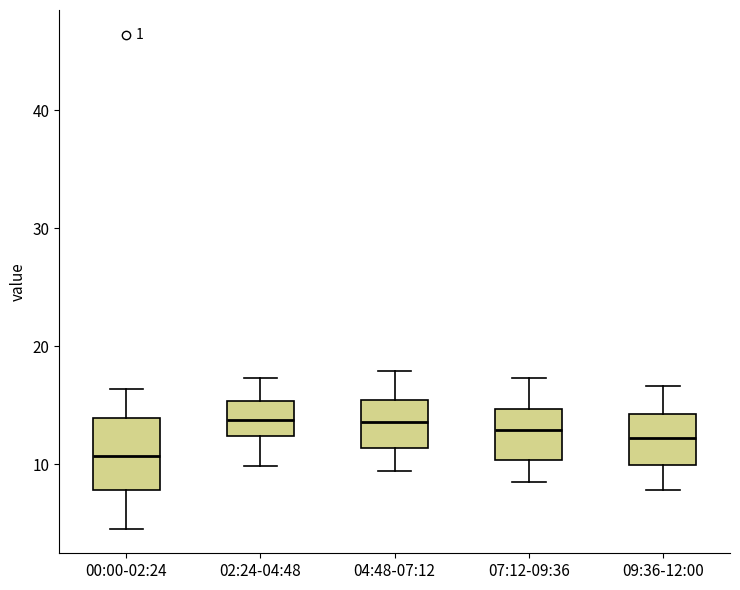

Reading left to right, transcribe this box plot: for each box, give where its median line is, the range the box spans, and where its two whiskers end, as read against the y-axis. The values are not printed on the chart, so give them approximately, as read against the axis.

00:00-02:24: median 11, box 8 to 14, whiskers 5 to 16
02:24-04:48: median 14, box 12 to 15, whiskers 10 to 17
04:48-07:12: median 14, box 11 to 15, whiskers 9 to 18
07:12-09:36: median 13, box 10 to 15, whiskers 9 to 17
09:36-12:00: median 12, box 10 to 14, whiskers 8 to 17